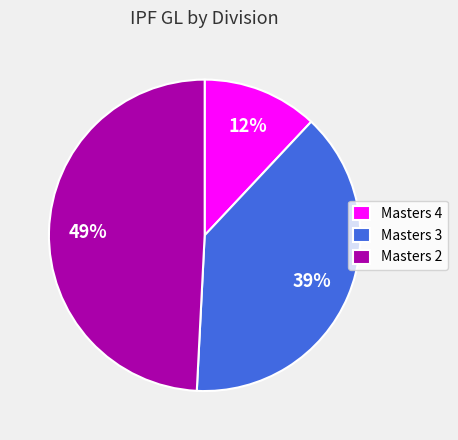

What percentage is the Masters 2 slice, to the nearest percent?

49%